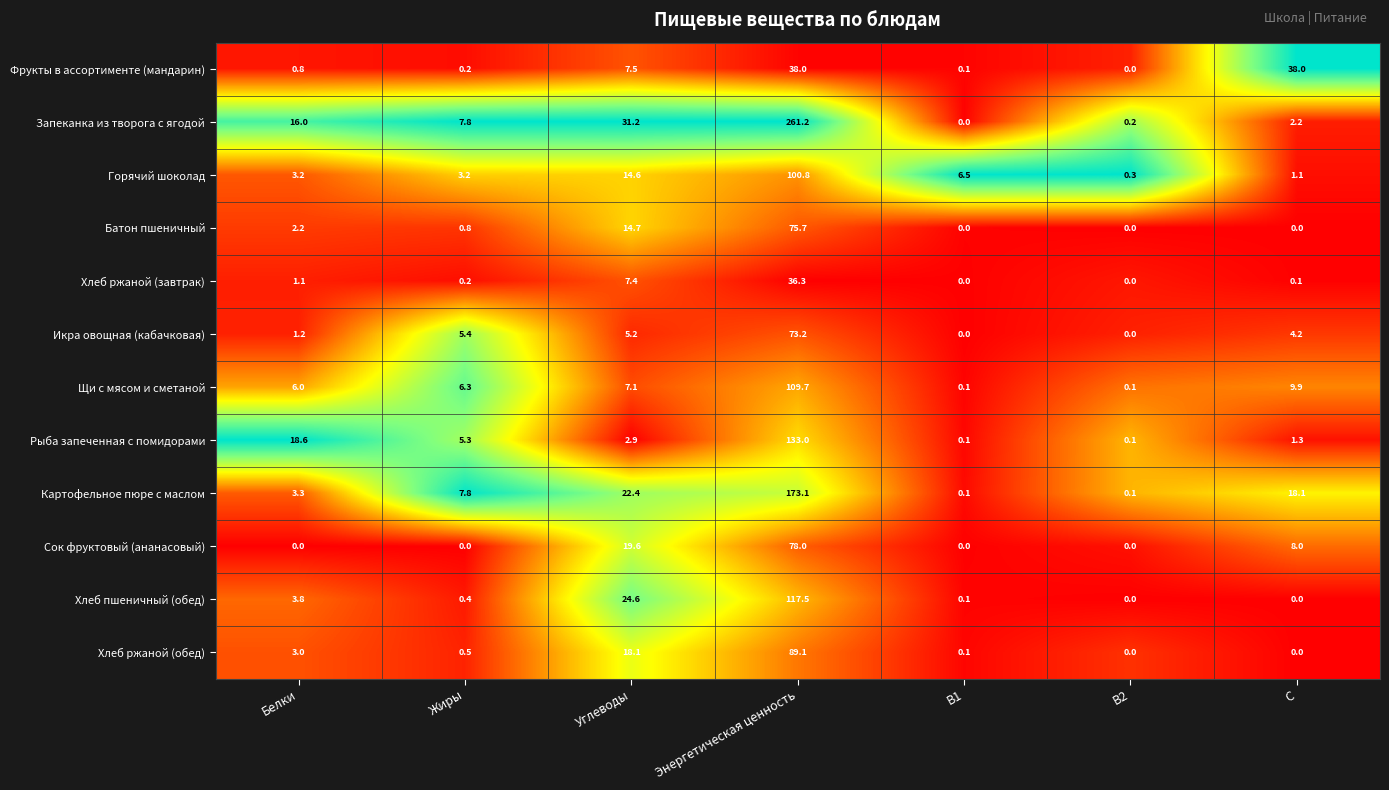

Rank the series by their maximum value, from highest to lowest.

Запеканка из творога с ягодой, Картофельное пюре с маслом, Рыба запеченная с помидорами, Хлеб пшеничный (обед), Щи с мясом и сметаной, Горячий шоколад, Хлеб ржаной (обед), Сок фруктовый (ананасовый), Батон пшеничный, Икра овощная (кабачковая), Фрукты в ассортименте (мандарин), Хлеб ржаной (завтрак)